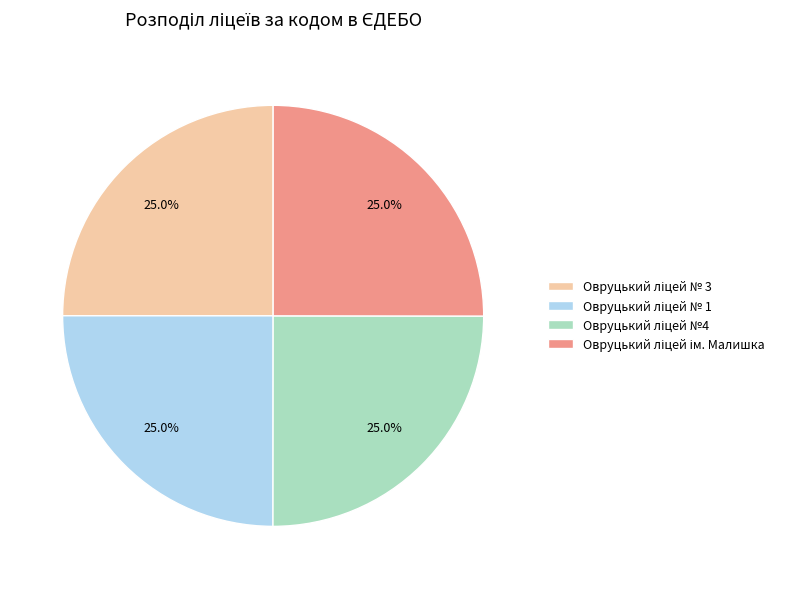

Is there any slice that represents more than half of the pie?

No